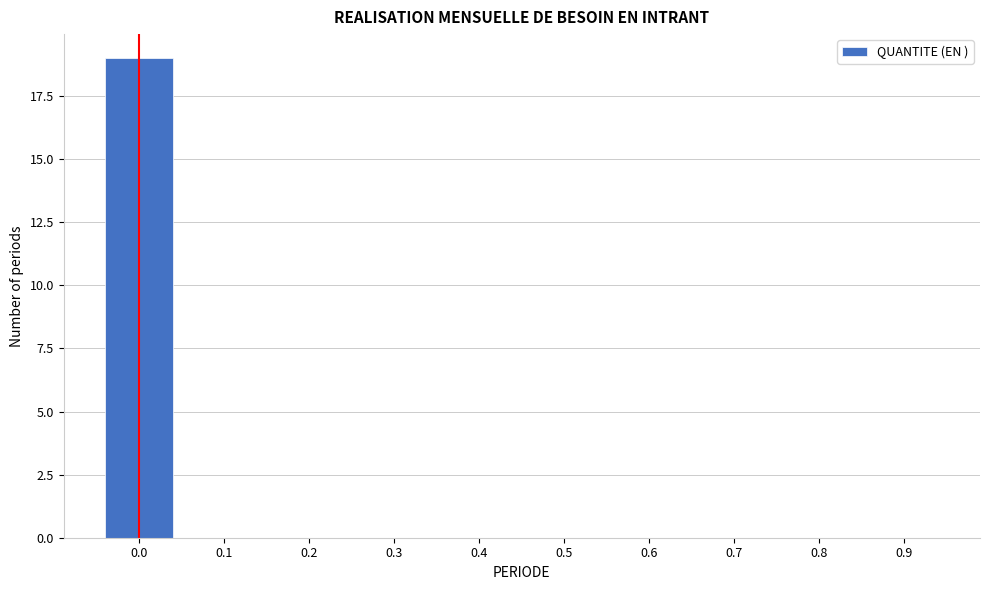

Reading left to right, transcribe all the data shown in this chart.

0.0=19	0.1=0	0.2=0	0.3=0	0.4=0	0.5=0	0.6=0	0.7=0	0.8=0	0.9=0